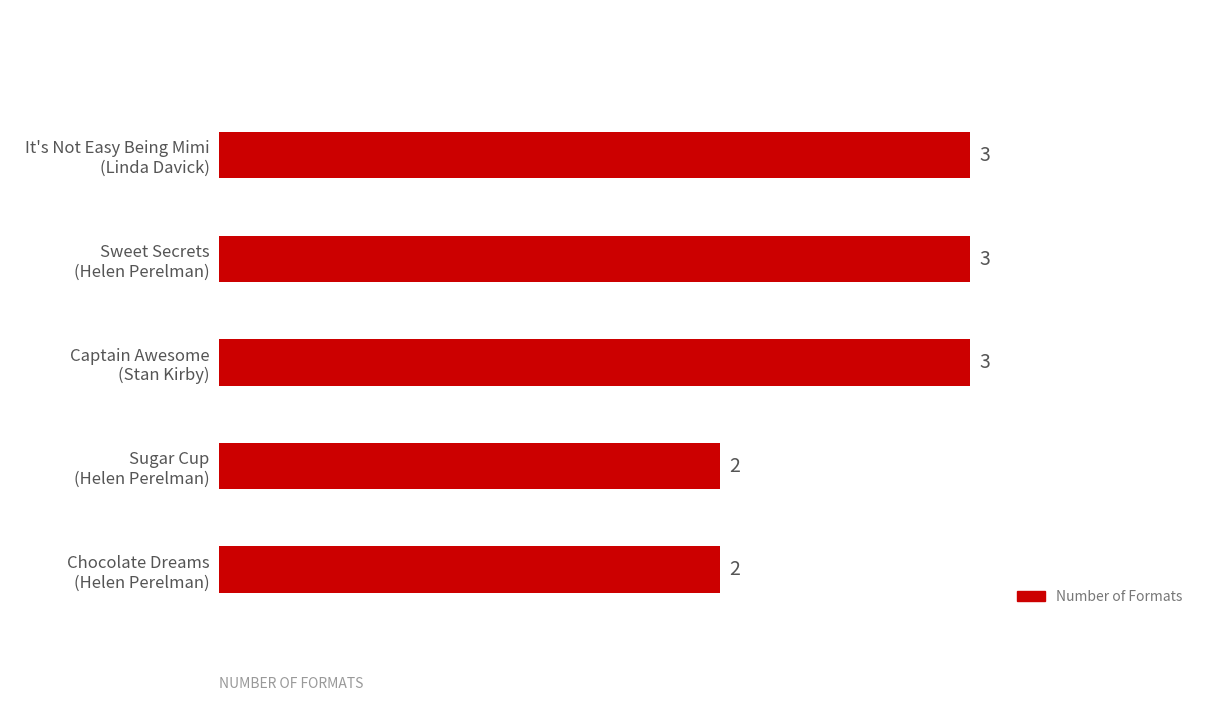

Reading bottom to top, extract all data points from this chart.

2	2	3	3	3